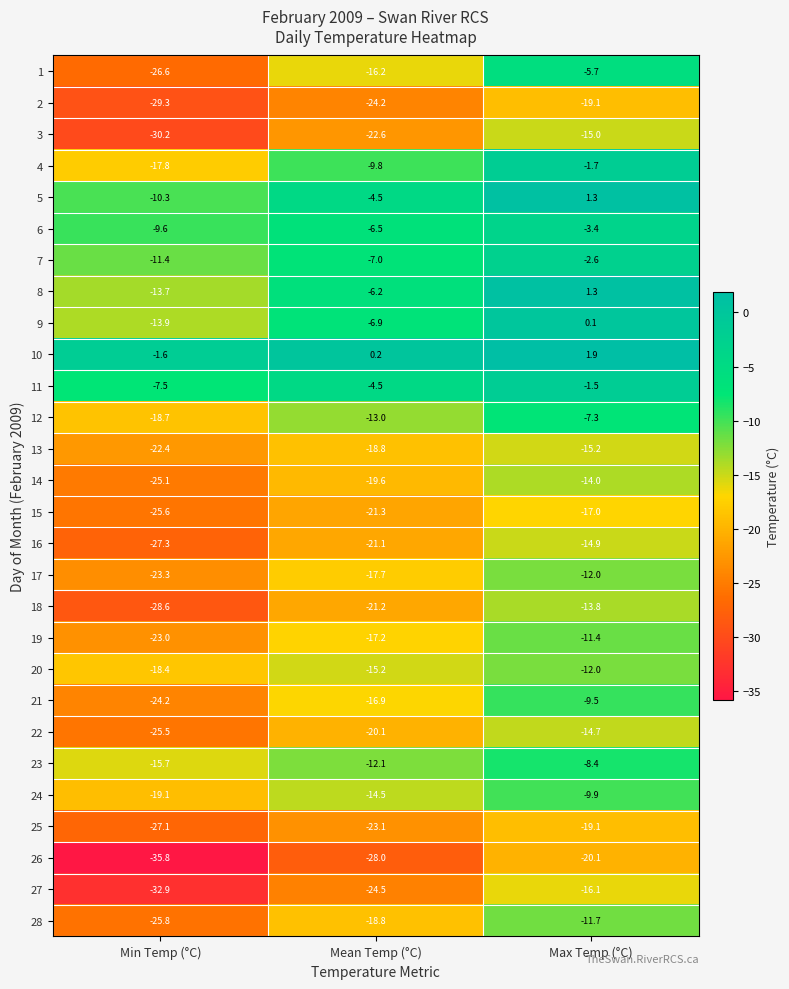

How many data points does each series have?

3